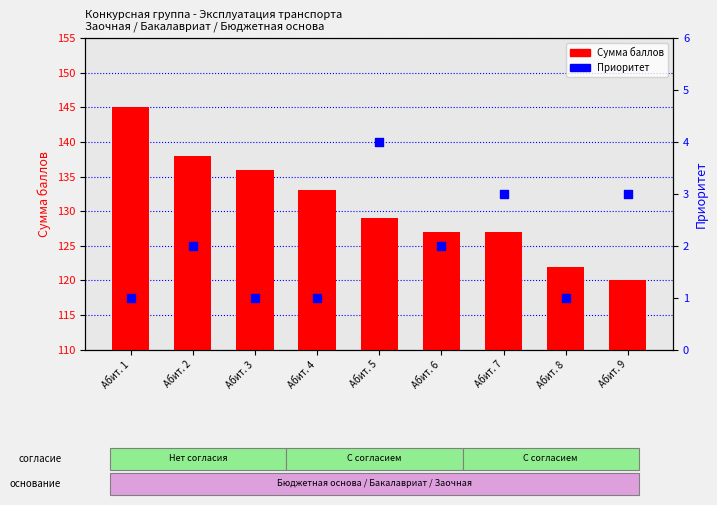

Which series contains the highest Y value?

Сумма баллов